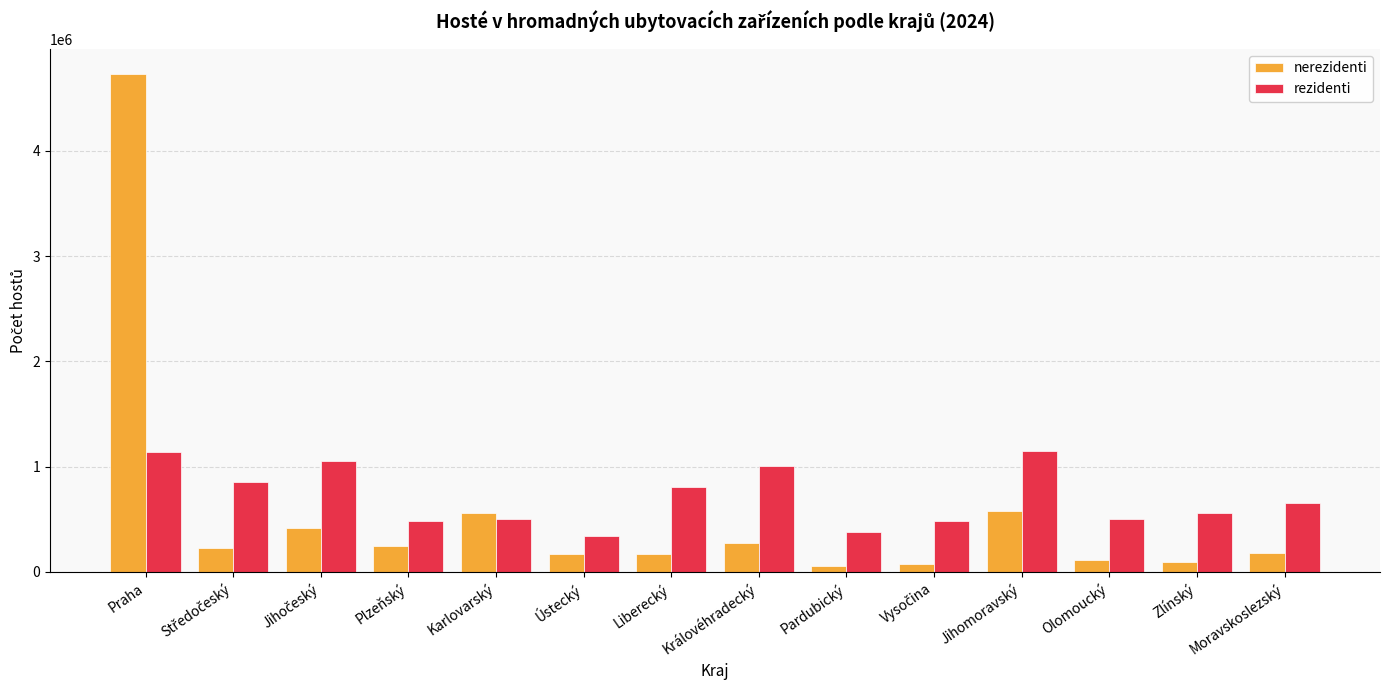

At which label does nerezidenti first exceed 231685?

Praha